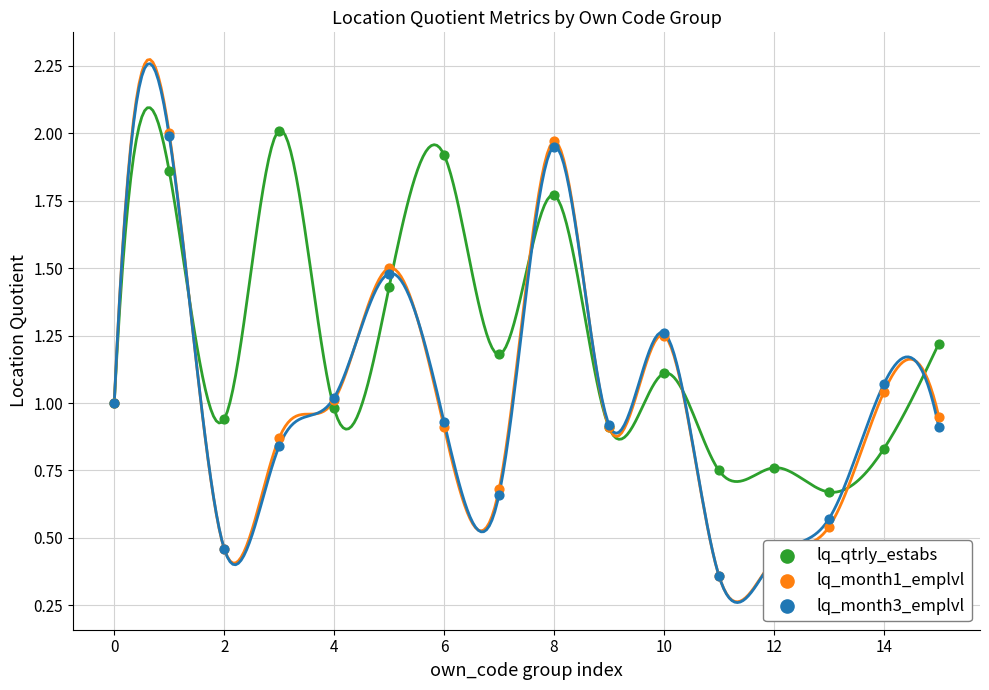

Which series has the largest total across all categories?

lq_qtrly_estabs